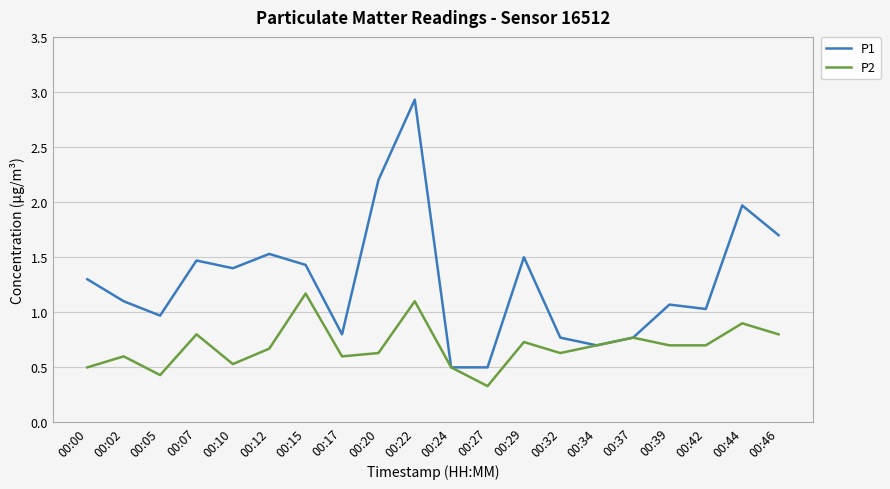

Between 00:02 and 00:05, which series saw the biggest shift?

P2